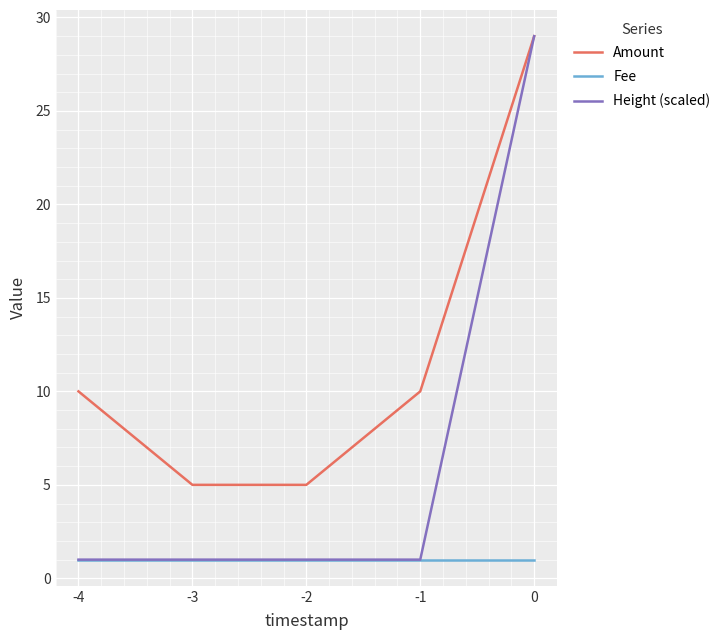

What is the difference between the Height (scaled) values at -4 and 0?

28